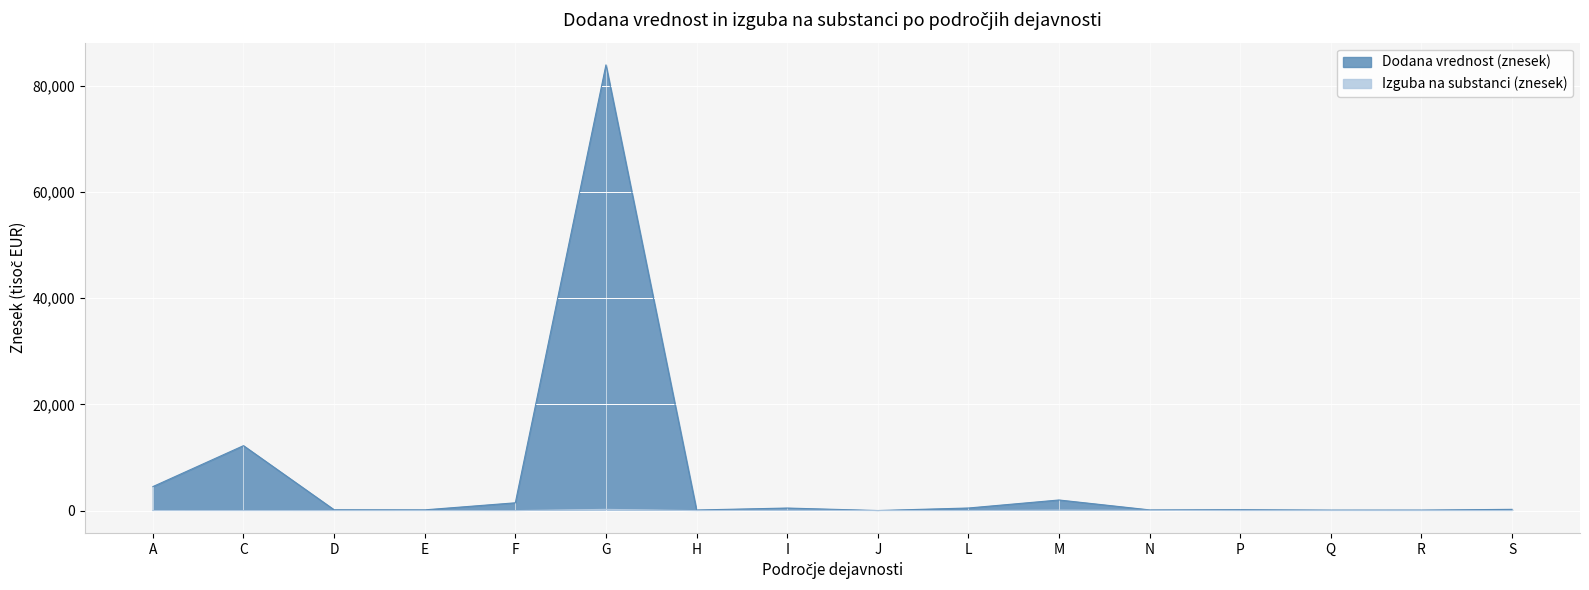

Where is Dodana vrednost (znesek) nearest to the value 41975?

C